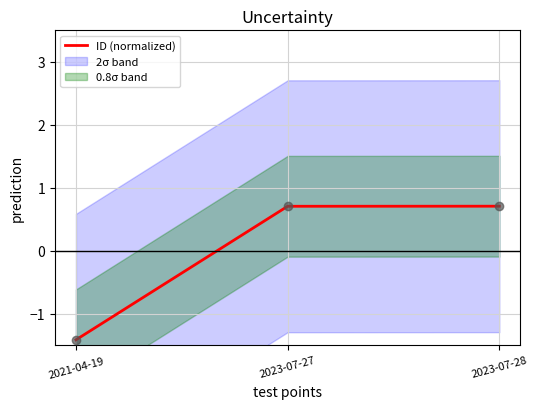

What is the change in value from 2021-04-19 to 2023-07-28?

+2.1